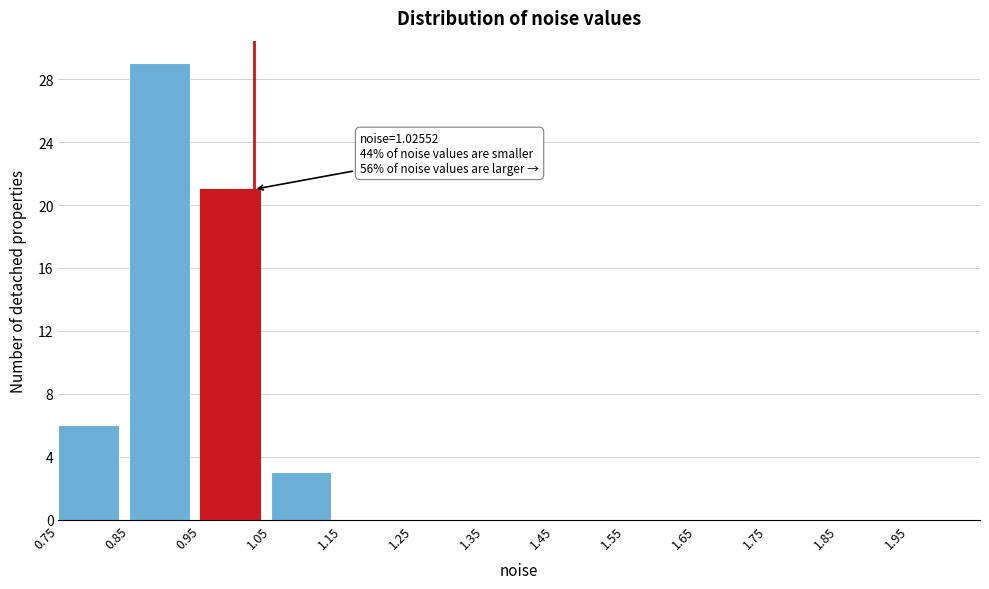

Over which range of the x-axis is the bar tallest?

0.85 to 0.95